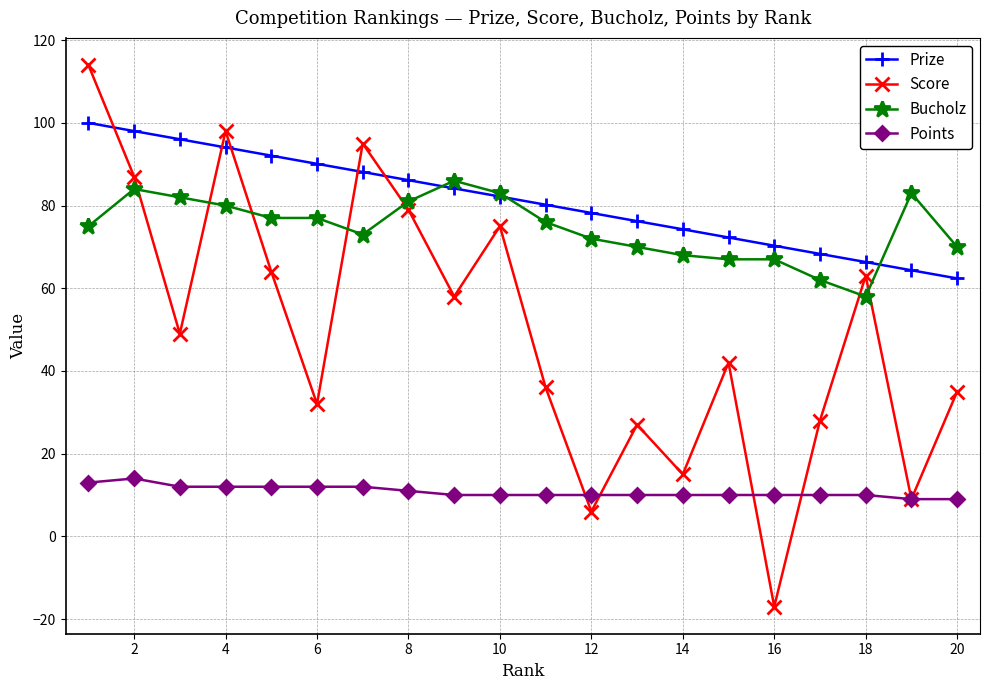

Rank the series by their maximum value, from lowest to highest.

Points, Bucholz, Prize, Score